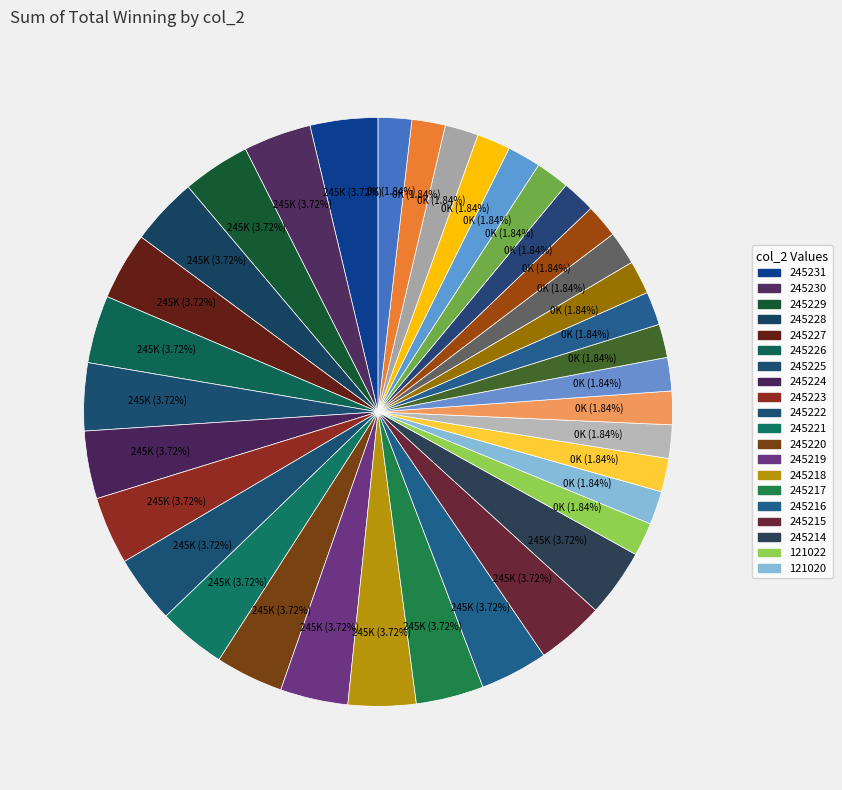

Count the number of slices in the pie.

36